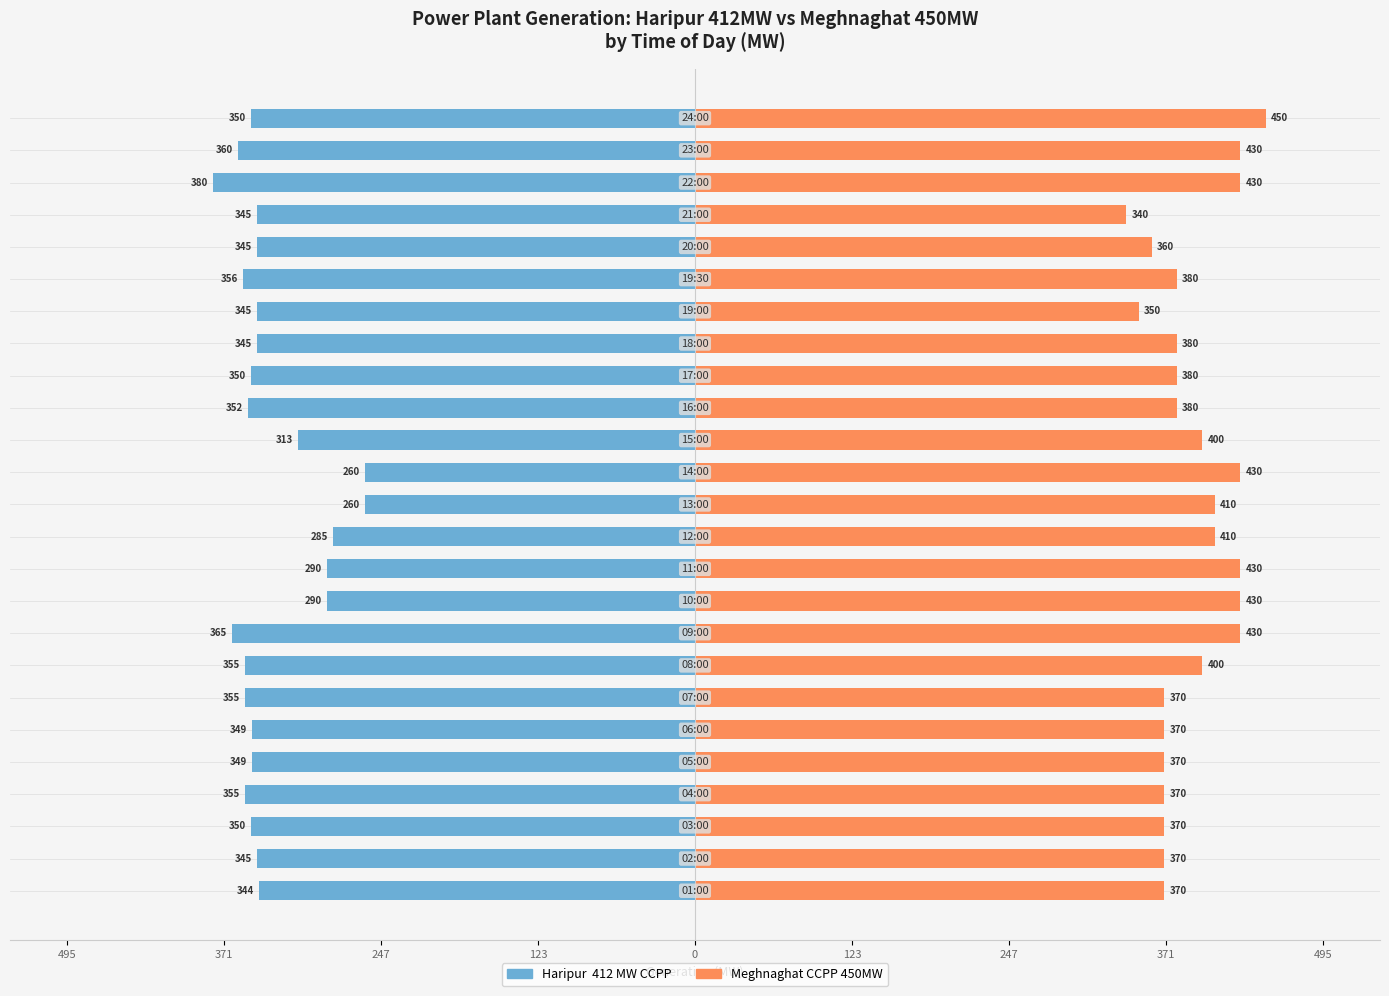

Reading left to right, extract all data points from this chart.

Haripur  412 MW CCPP: -344	-345	-350	-355	-349	-349	-355	-355	-365	-290	-290	-285	-260	-260	-313	-352	-350	-345	-345	-356	-345	-345	-380	-360	-350
Meghnaghat CCPP 450MW: 370	370	370	370	370	370	370	400	430	430	430	410	410	430	400	380	380	380	350	380	360	340	430	430	450